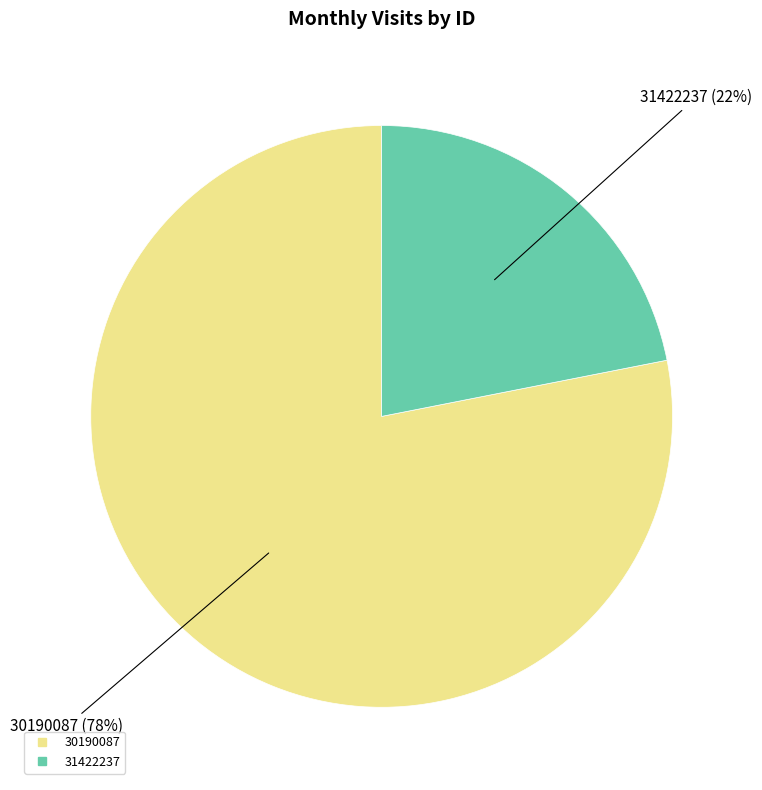

Do 31422237 and 30190087 together represent more than half of the pie?

Yes